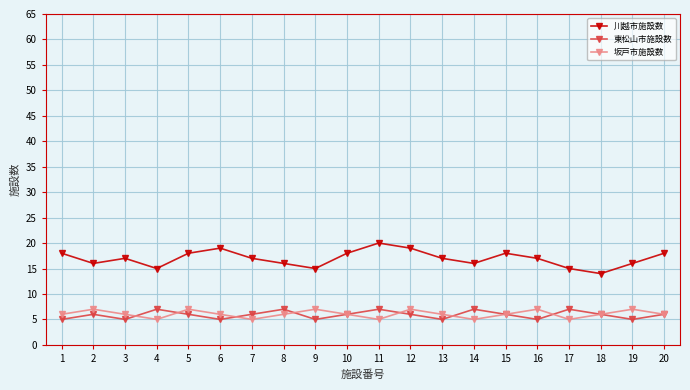

Is it true that 東松山市施設数 equals 2 at 7?

False